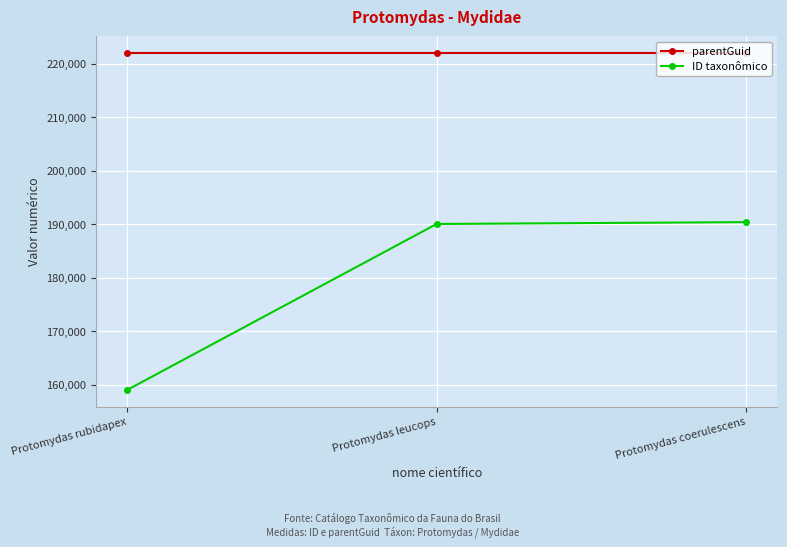

What is the label of the 3rd point from the left?

Protomydas coerulescens